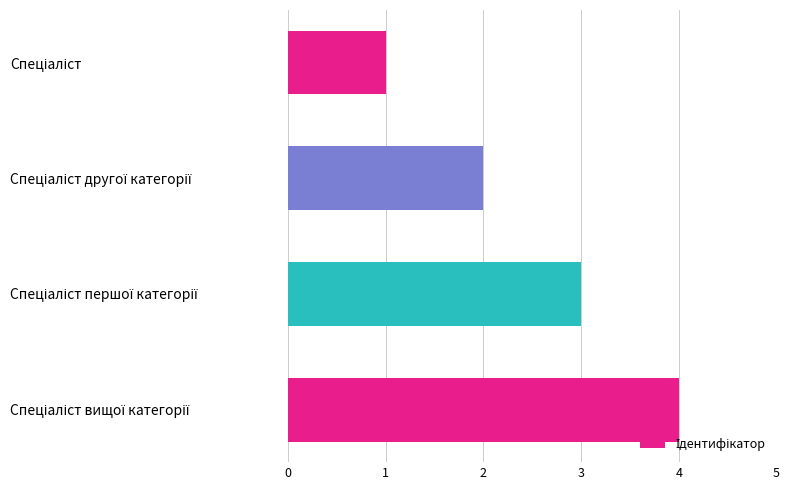

What is the maximum value shown in the chart?

4